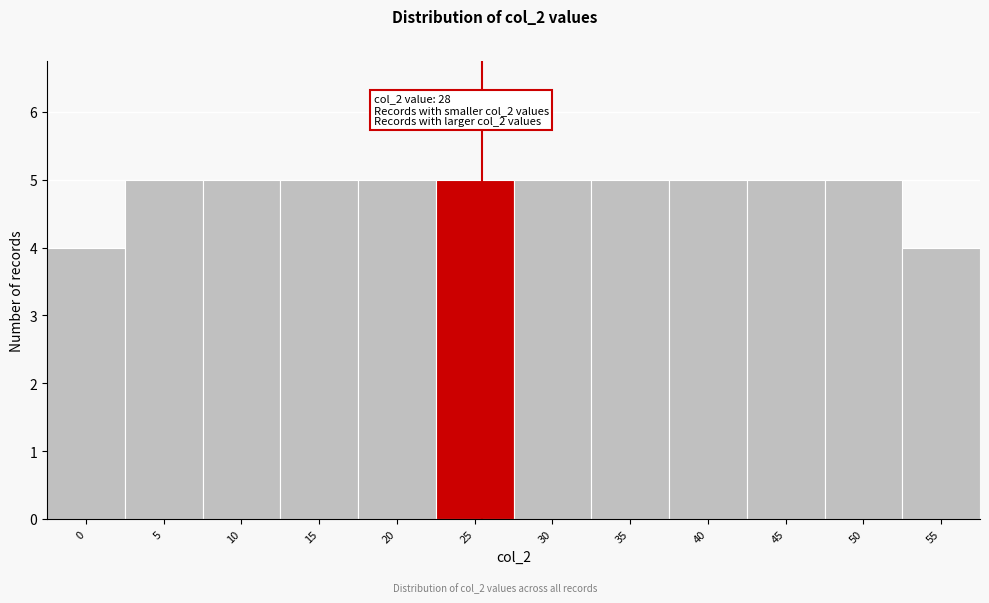

Reading left to right, what are all the values shown in this chart?

0=4	5=5	10=5	15=5	20=5	25=5	30=5	35=5	40=5	45=5	50=5	55=4